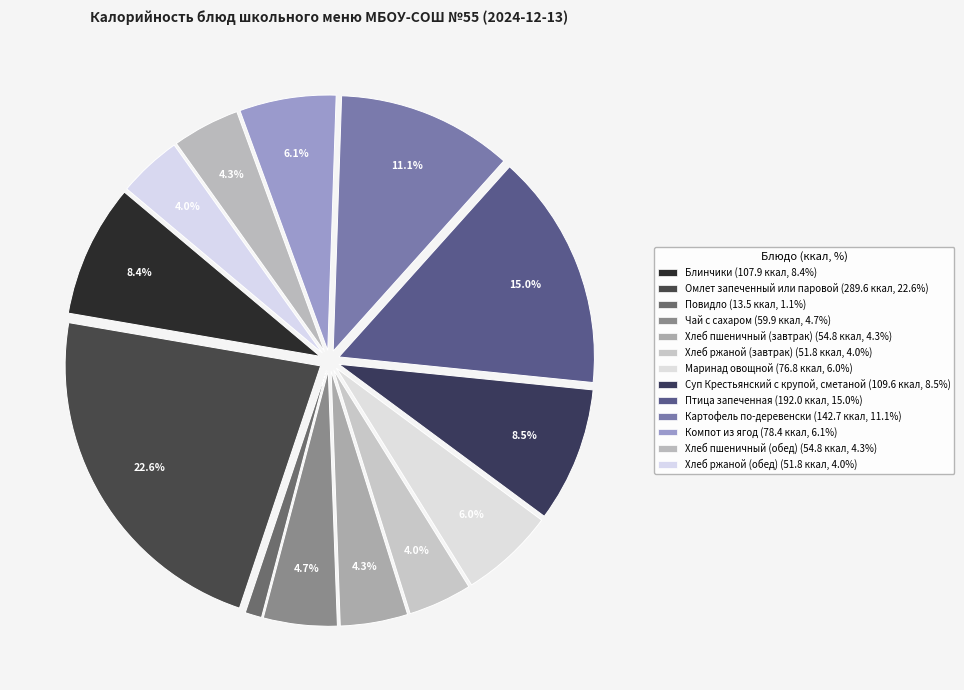

True or false: Маринад овощной accounts for 14% of the total.

False